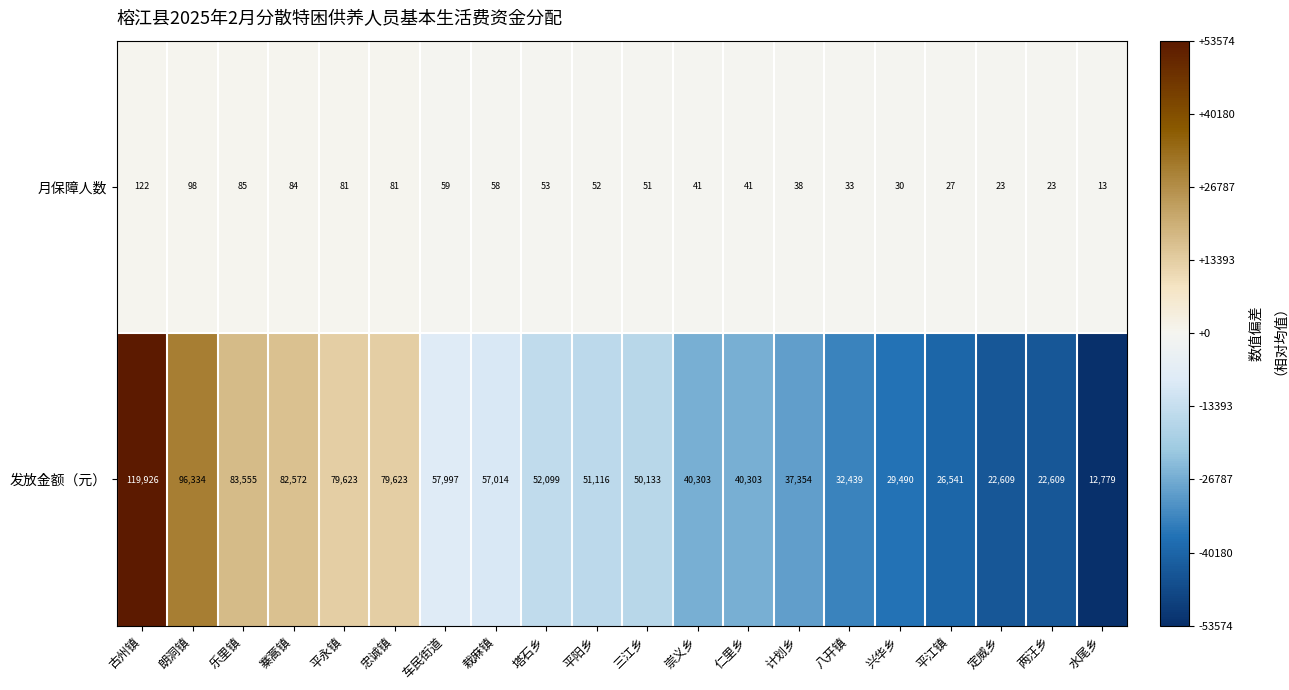

Is the value of 发放金额（元） at 兴华乡 greater than the value of 月保障人数 at 平江镇?

Yes